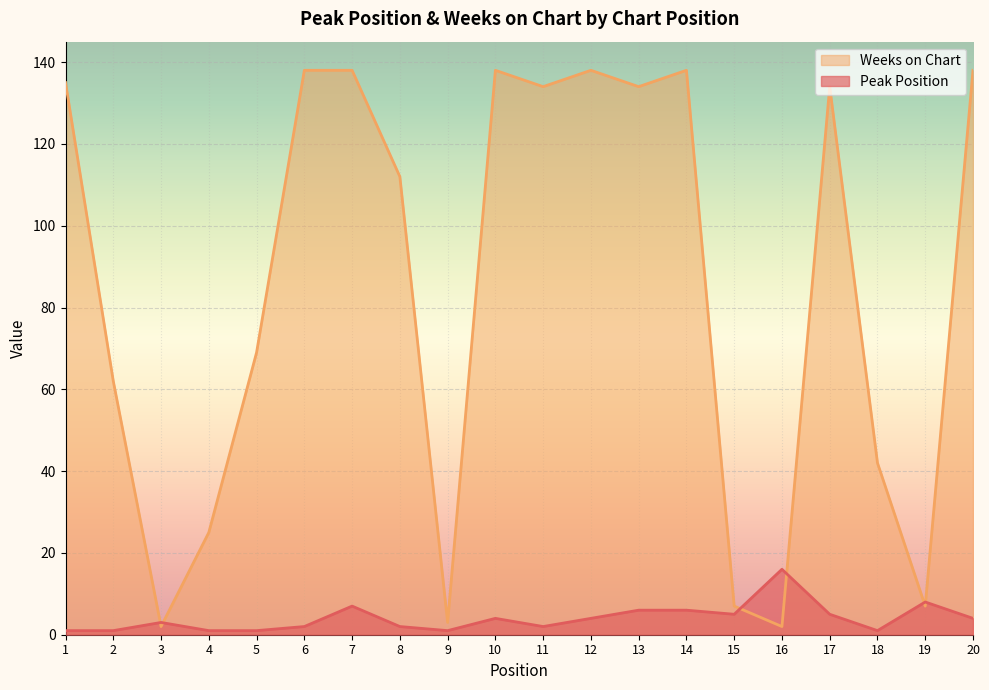

List the series in order of their overall mean, lowest first.

Peak Position, Weeks on Chart